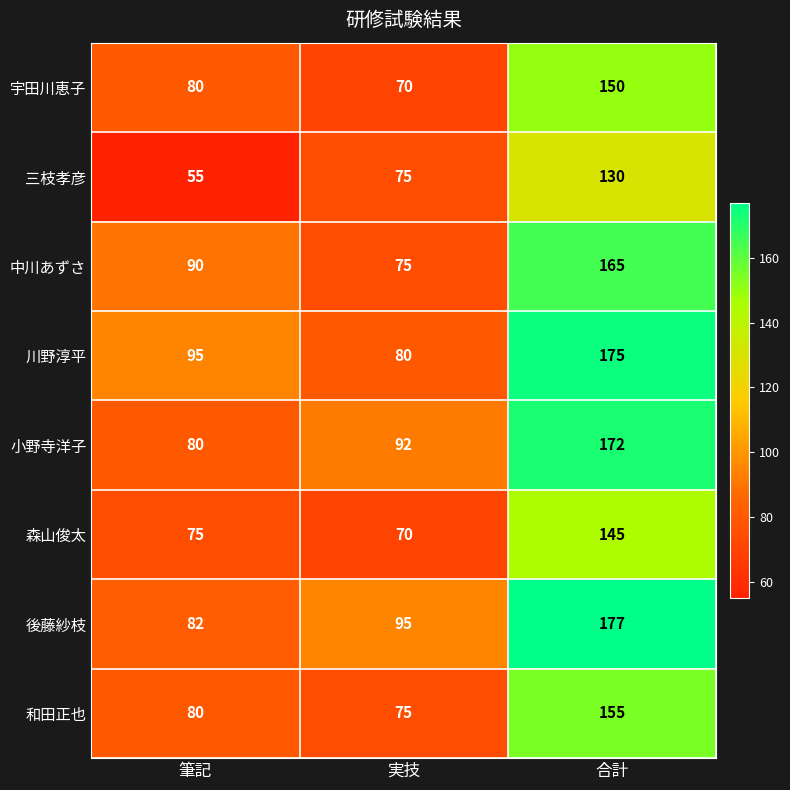

At 合計, list the series in order from largest to smallest.

後藤紗枝, 川野淳平, 小野寺洋子, 中川あずさ, 和田正也, 宇田川恵子, 森山俊太, 三枝孝彦